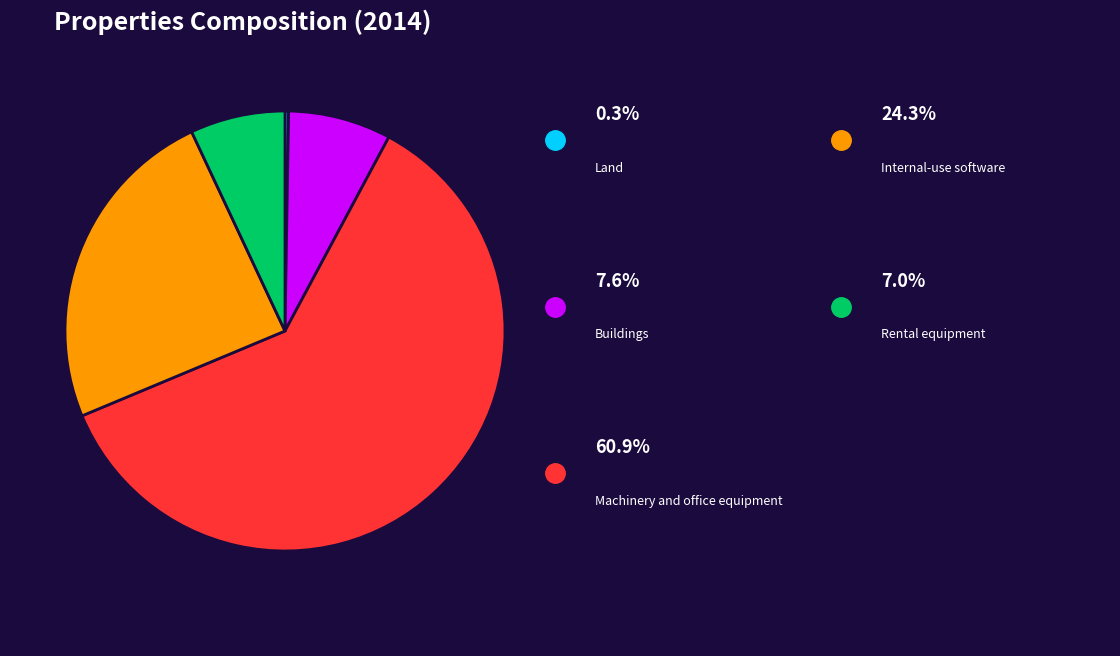

Does any single category account for the majority?

Yes